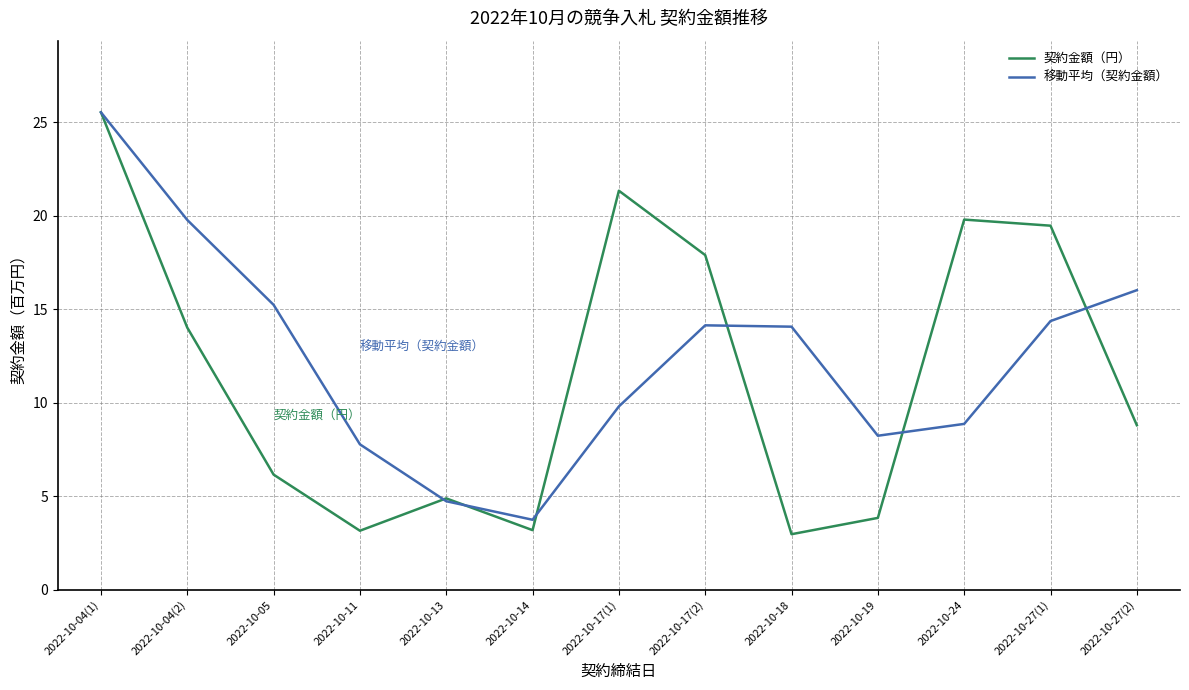

What is the total value across all series at 2022-10-19?

12.1